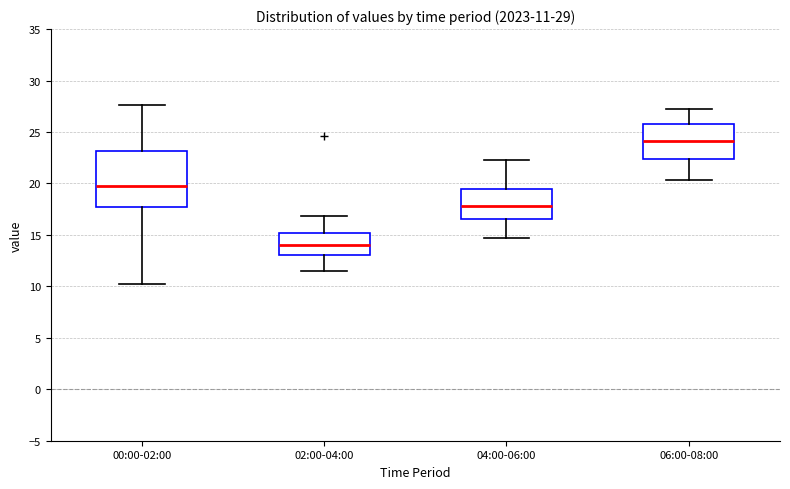

Comparing the boxes themselves (not the whiskers), which one is the tallest?

00:00-02:00